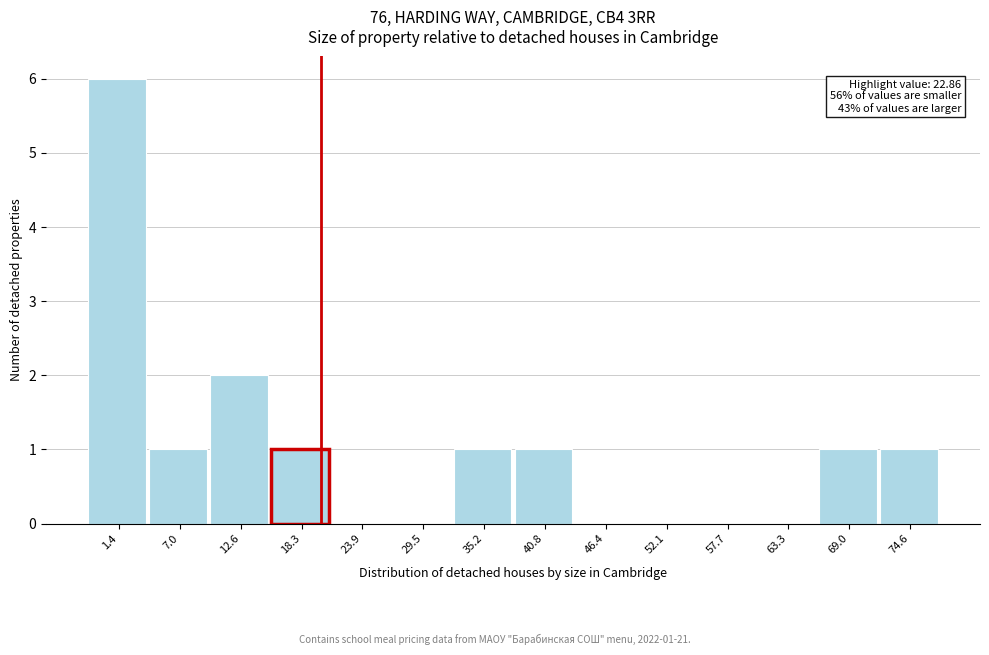

Reading left to right, transcribe all the data shown in this chart.

1.4=6	7.0=1	12.6=2	18.3=1	23.9=0	29.5=0	35.2=1	40.8=1	46.4=0	52.1=0	57.7=0	63.3=0	69.0=1	74.6=1